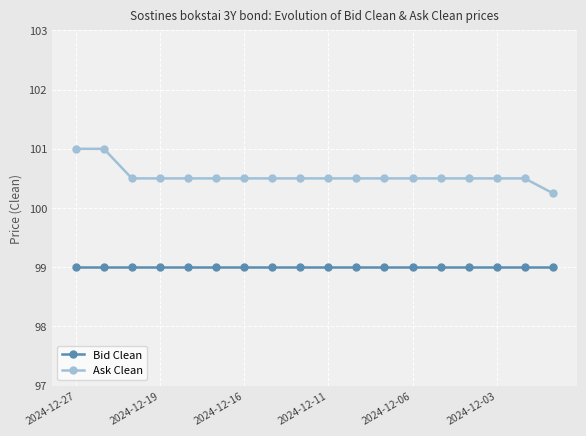

What is the minimum value shown in the chart?

99.0